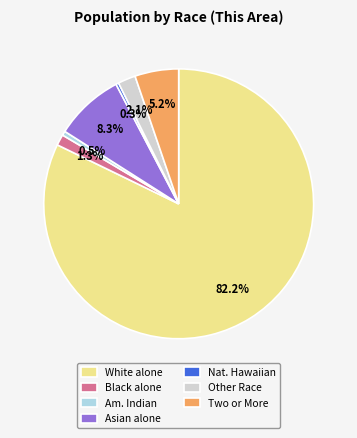

What portion of the pie excludes Nat. Hawaiian?

99.7%